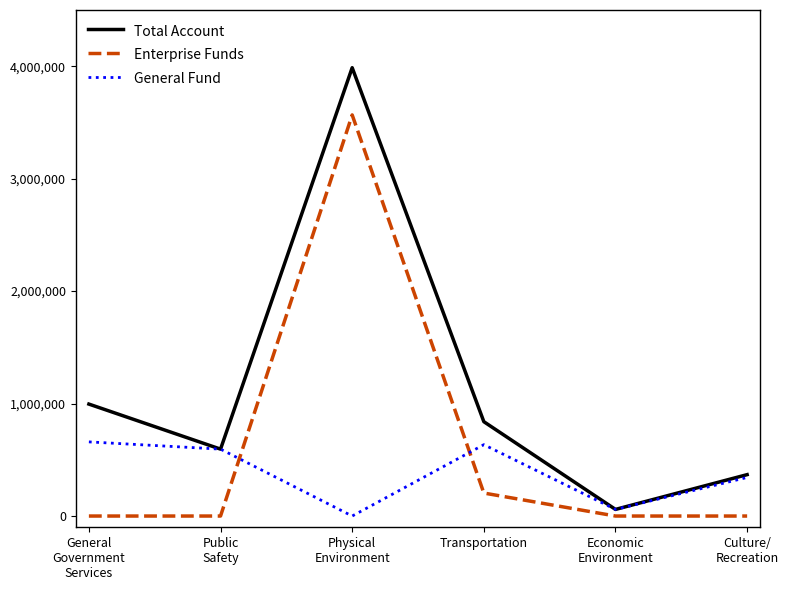

Which series has the largest total across all categories?

Total Account